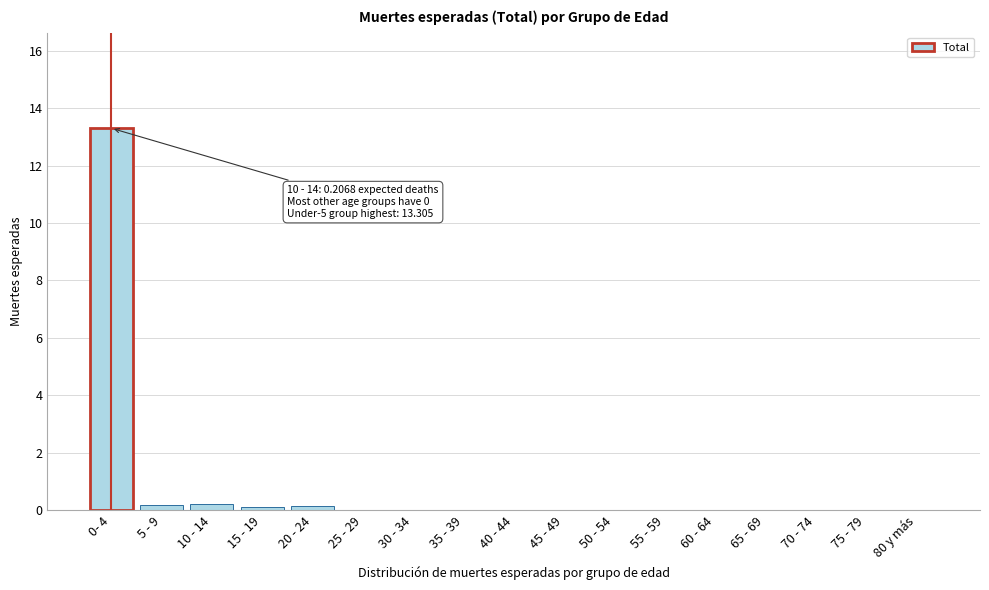

Is it true that the value at 30 - 34 is 0.0?

True